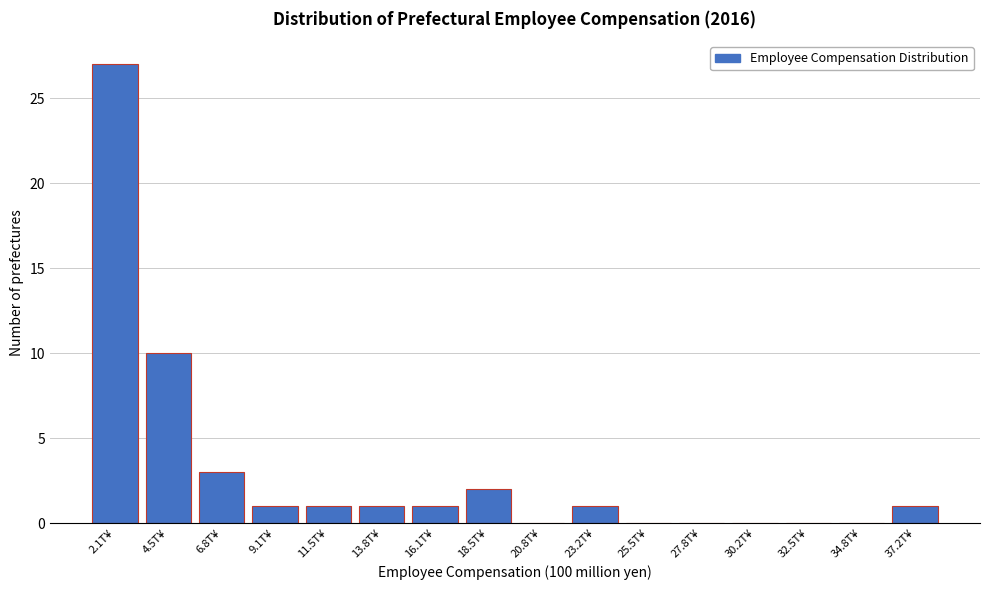

Reading left to right, transcribe all the data shown in this chart.

2.1T¥=27	4.5T¥=10	6.8T¥=3	9.1T¥=1	11.5T¥=1	13.8T¥=1	16.1T¥=1	18.5T¥=2	20.8T¥=0	23.2T¥=1	25.5T¥=0	27.8T¥=0	30.2T¥=0	32.5T¥=0	34.8T¥=0	37.2T¥=1